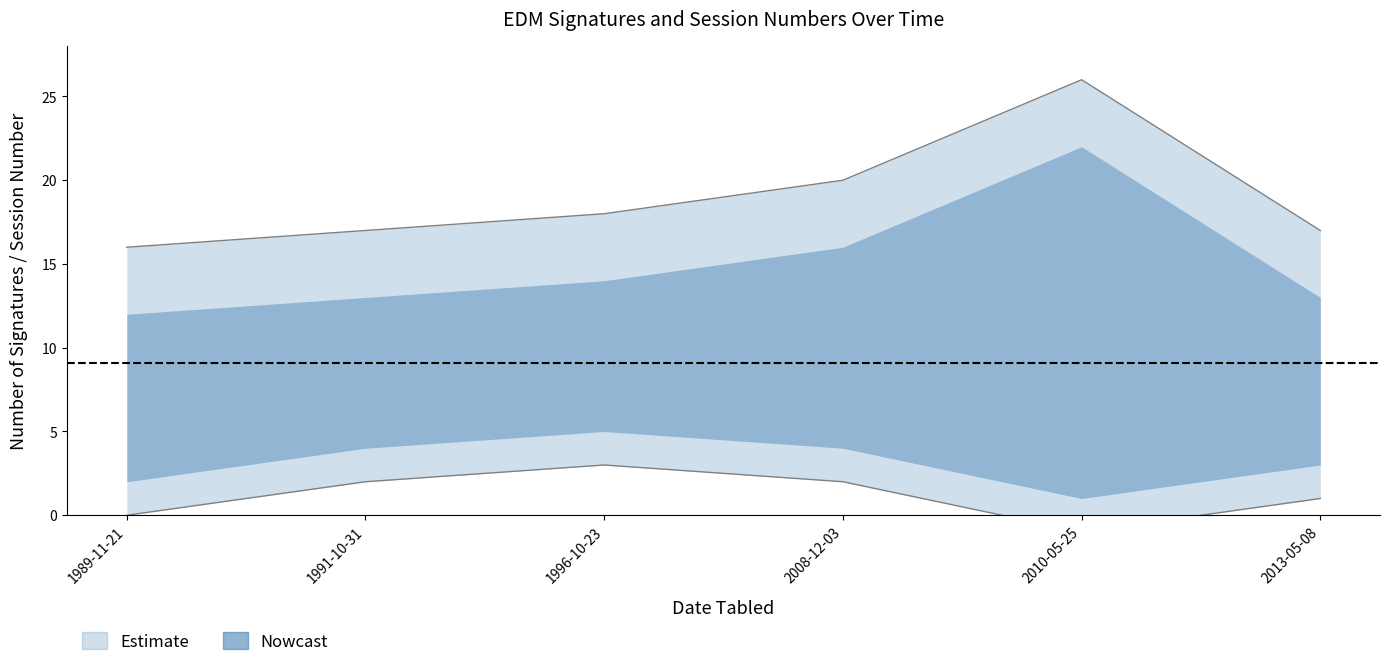

How many categories are shown in the chart?

6